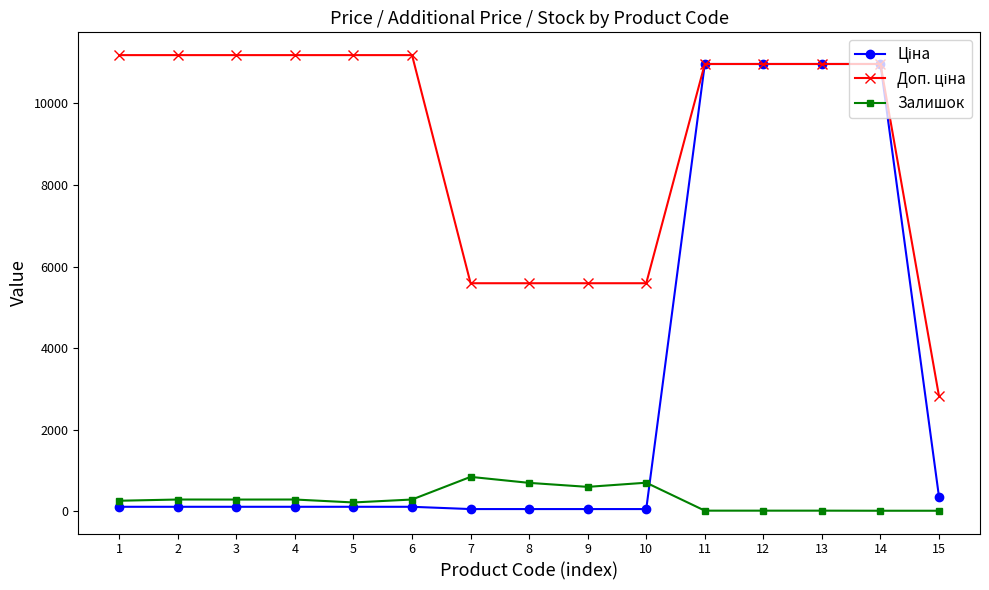

True or false: Залишок has more than 2 interior local peaks.

True